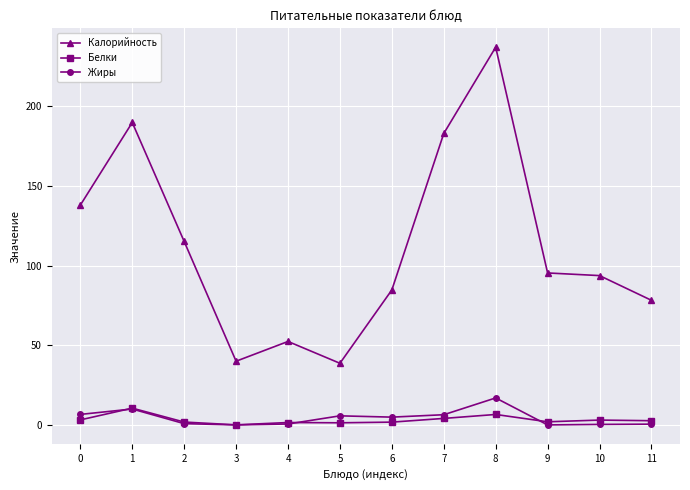

How many values in the Калорийность series are below 95?

6